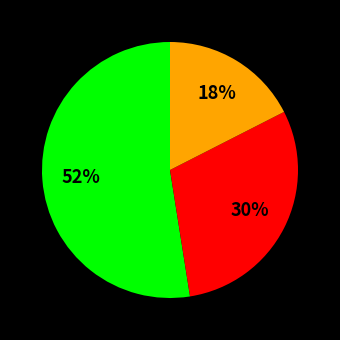

Is there any slice that represents more than half of the pie?

Yes